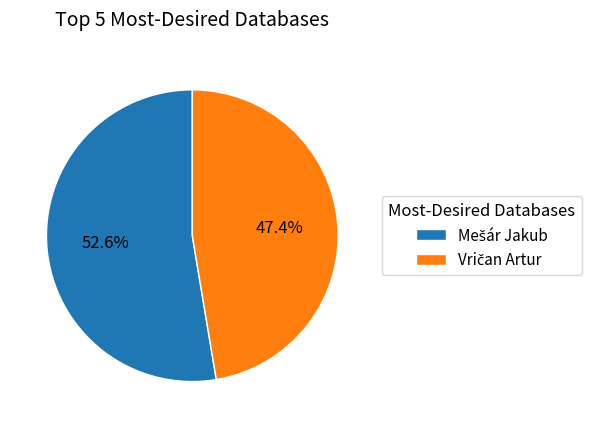

Is there any slice that represents more than half of the pie?

Yes